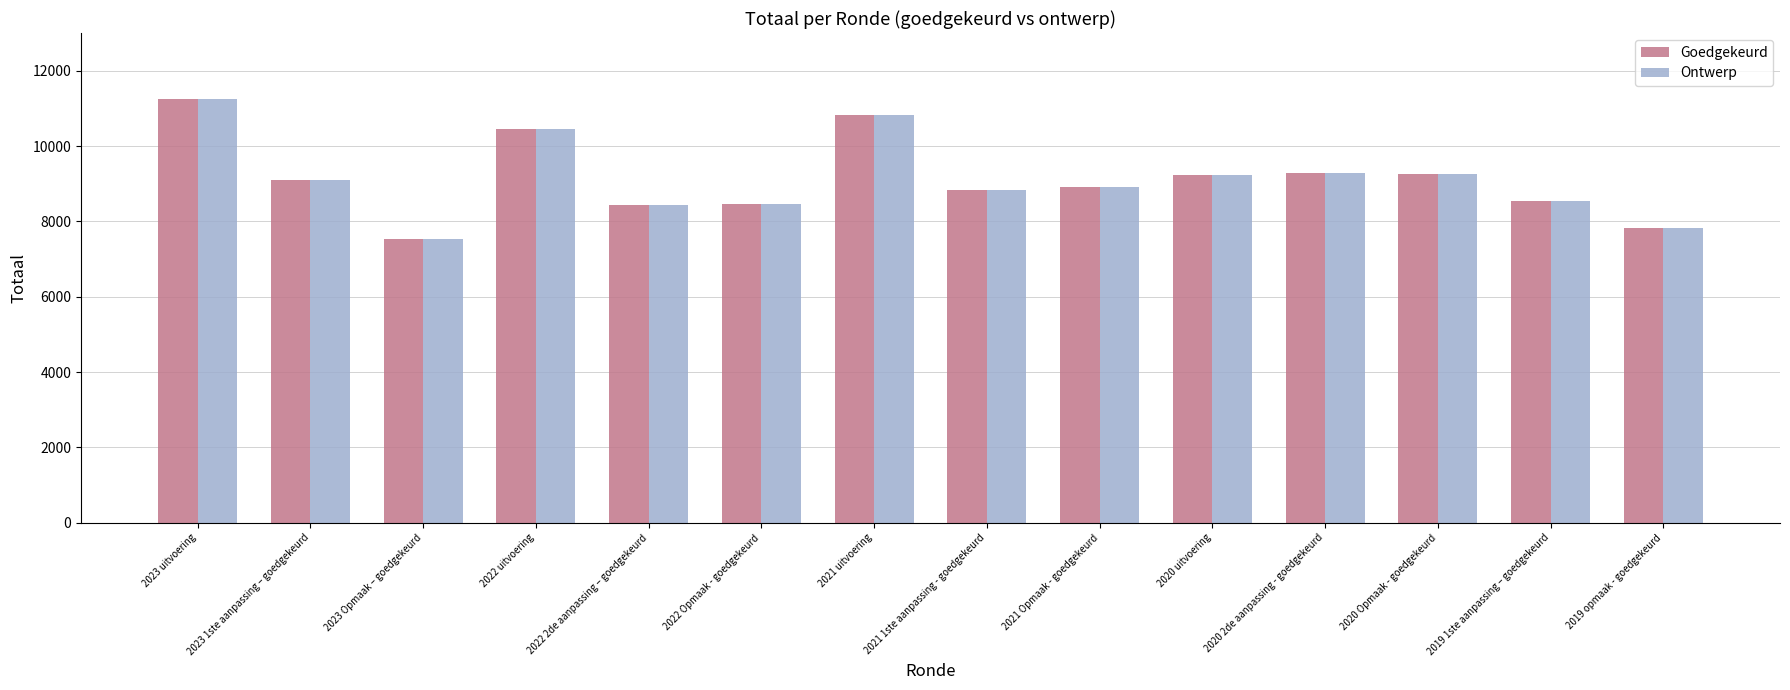

The Ontwerp series shows 9231 at 2020 uitvoering. True or false?

True